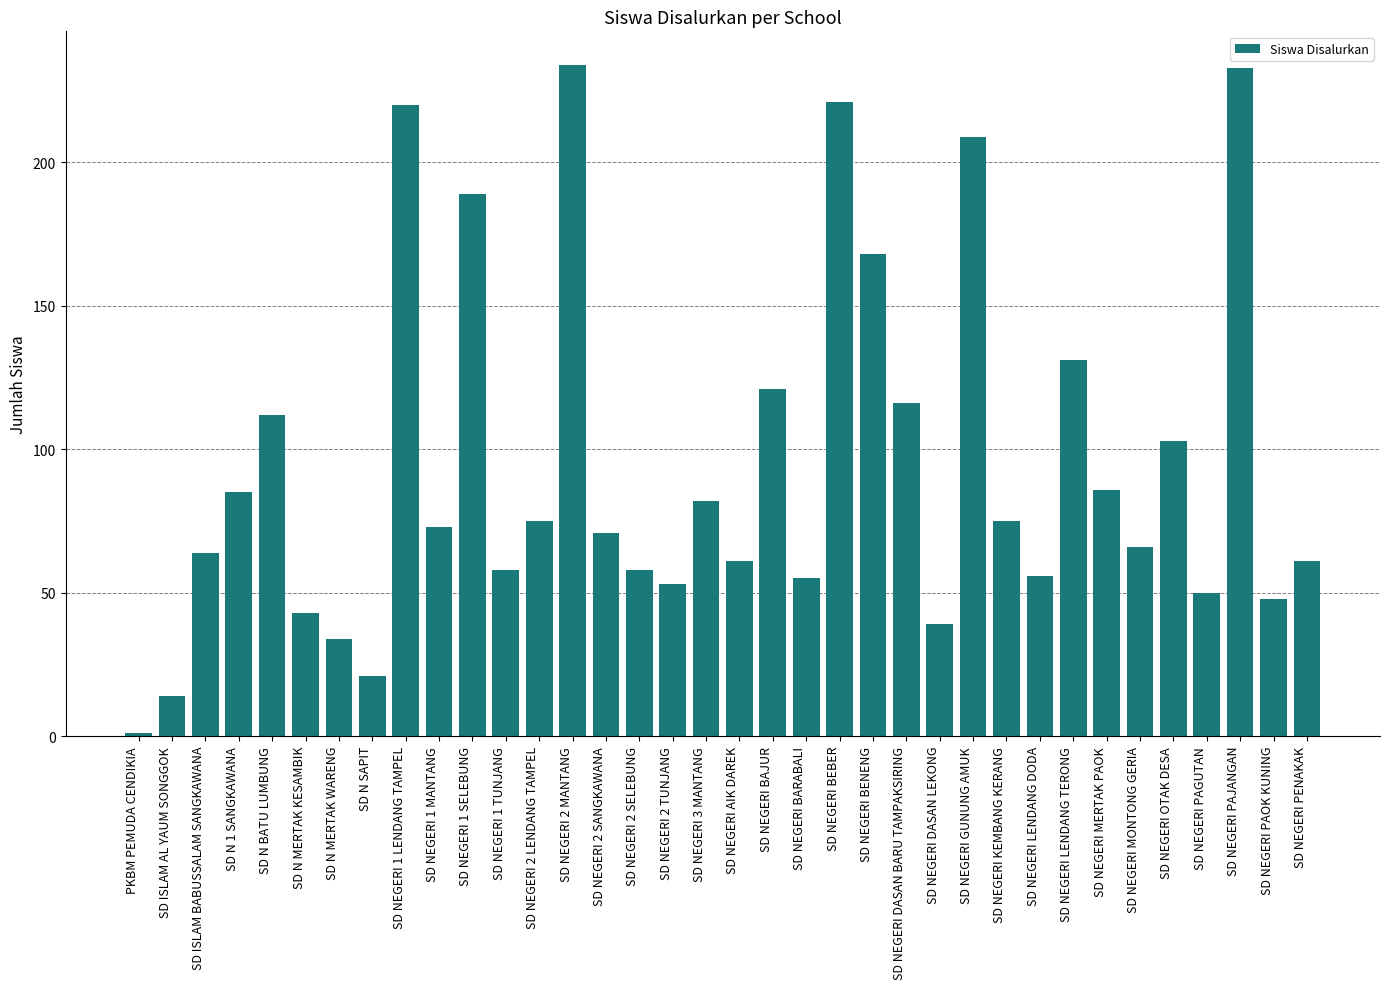

What is the label of the 26th bar from the left?

SD NEGERI GUNUNG AMUK